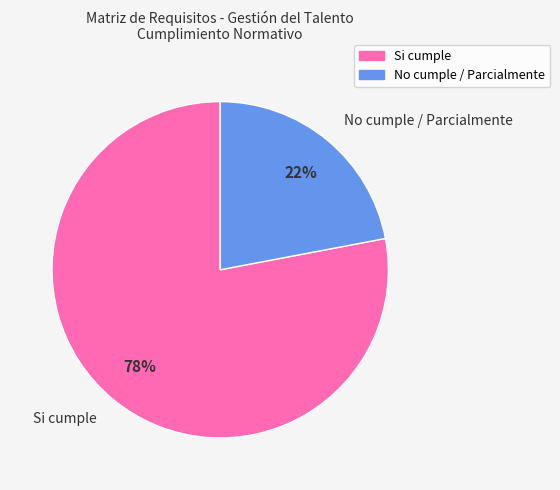

What is the ratio of the value at No cumple / Parcialmente to the value at Si cumple?

0.3